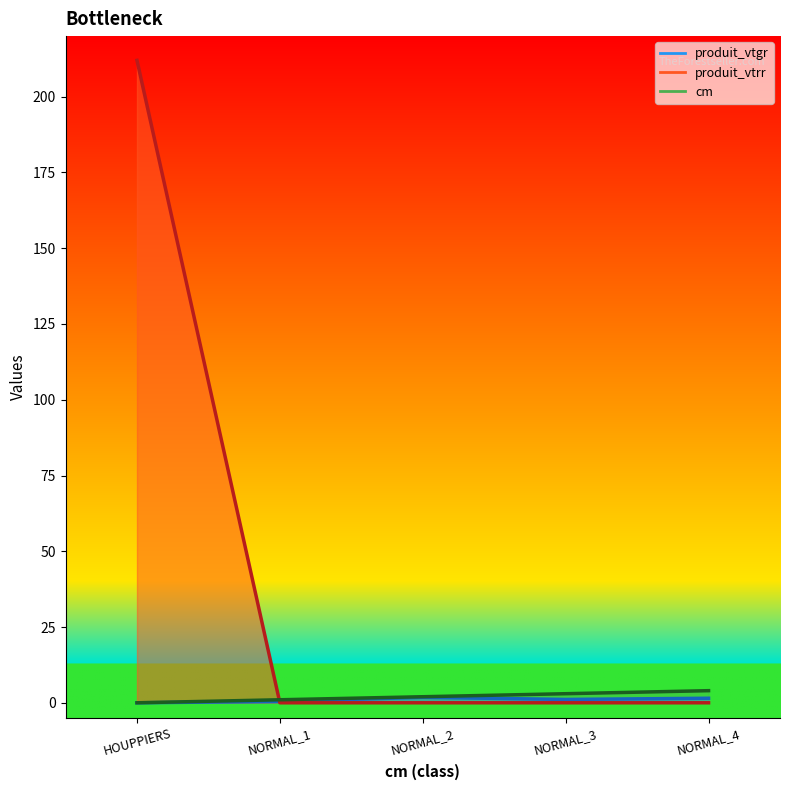

Between NORMAL_1 and HOUPPIERS, which is larger?

NORMAL_1